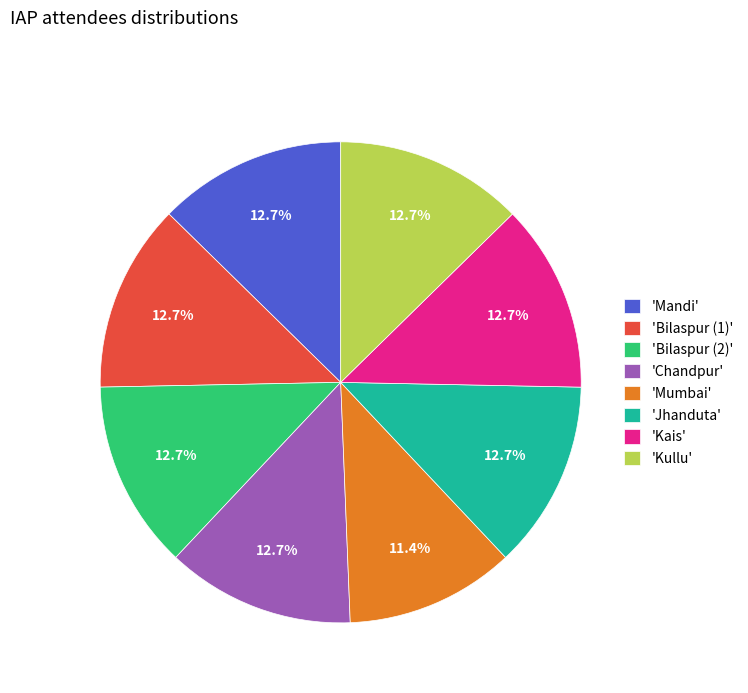

Approximately how many times larger is the value at 'Kais' compared to 'Bilaspur (2)'?

1.0